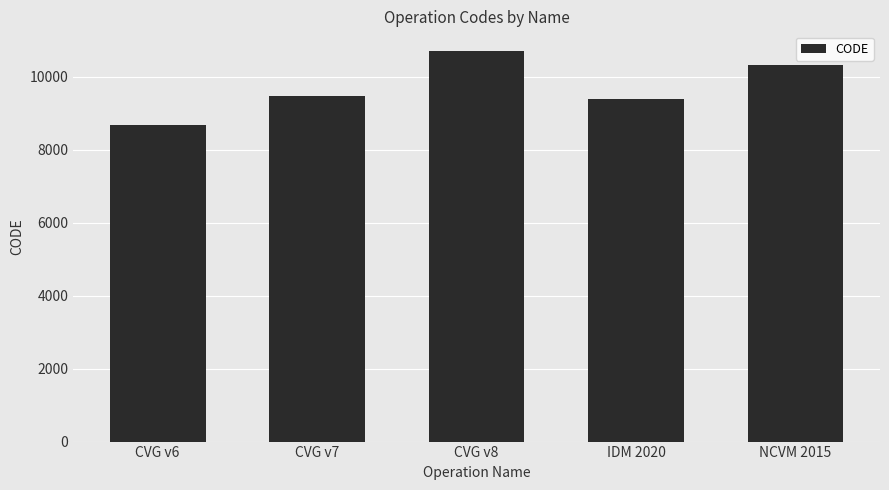

Reading left to right, what are all the values shown in this chart?

8676	9483	10707	9375	10323